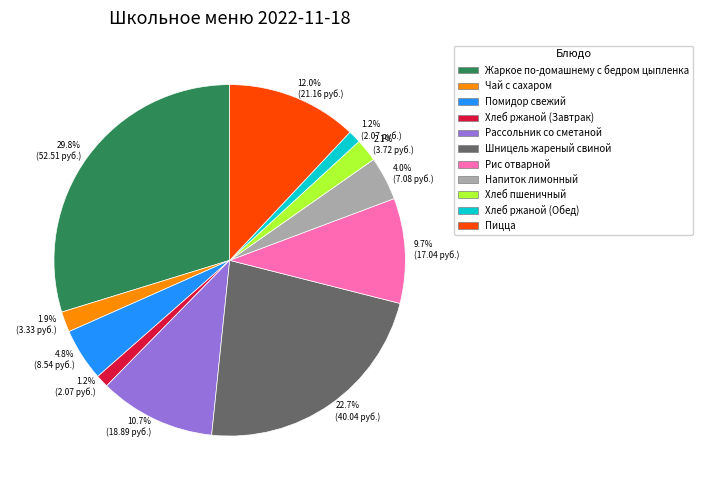

To the nearest percent, what portion does Хлеб пшеничный represent?

2%